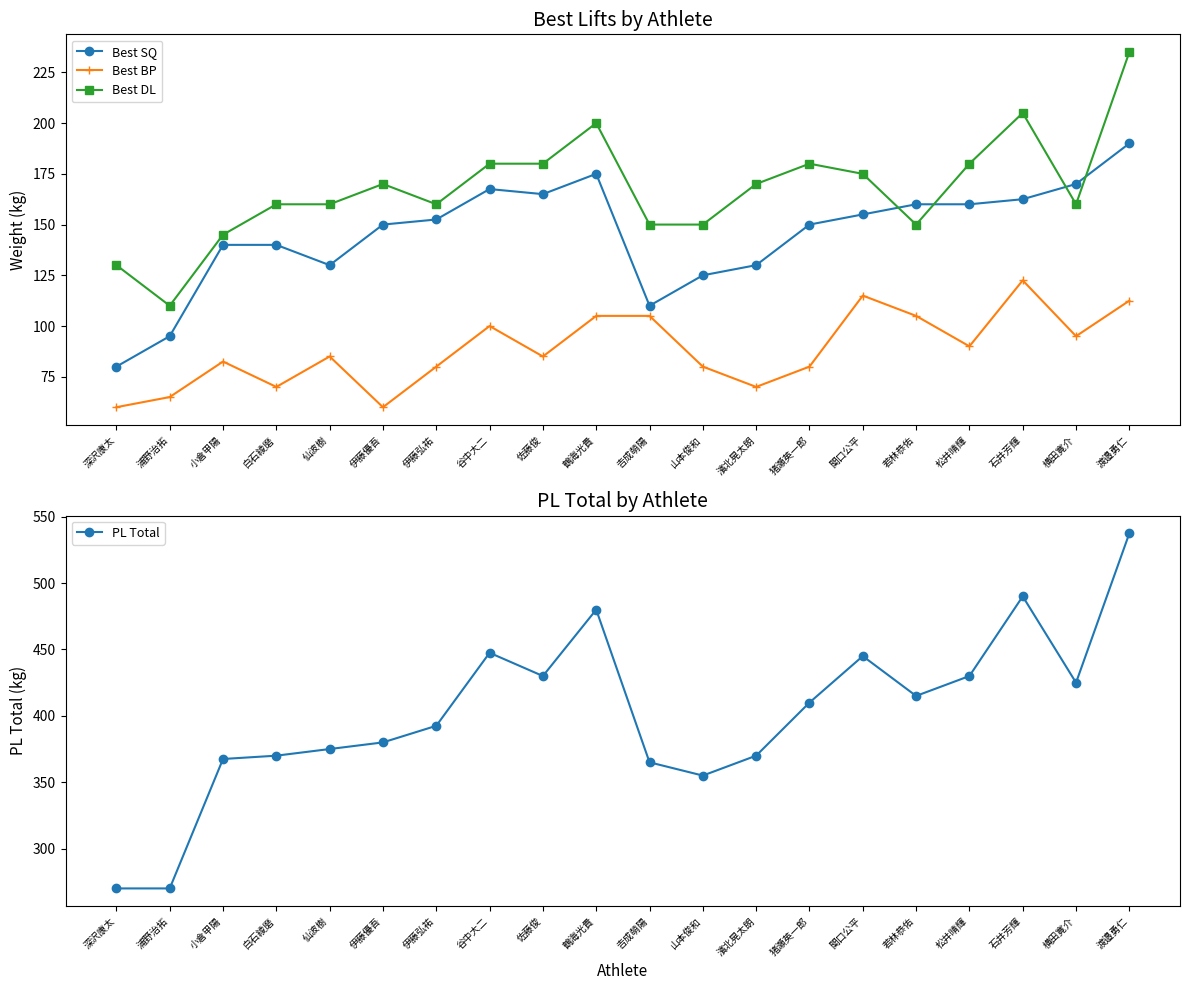

Reading left to right, transcribe all the data shown in this chart.

Best SQ: 80.0	95.0	140.0	140.0	130.0	150.0	152.5	167.5	165.0	175.0	110.0	125.0	130.0	150.0	155.0	160.0	160.0	162.5	170.0	190.0
Best BP: 60.0	65.0	82.5	70.0	85.0	60.0	80.0	100.0	85.0	105.0	105.0	80.0	70.0	80.0	115.0	105.0	90.0	122.5	95.0	112.5
Best DL: 130.0	110.0	145.0	160.0	160.0	170.0	160.0	180.0	180.0	200.0	150.0	150.0	170.0	180.0	175.0	150.0	180.0	205.0	160.0	235.0
PL Total: 270.0	270.0	367.5	370.0	375.0	380.0	392.5	447.5	430.0	480.0	365.0	355.0	370.0	410.0	445.0	415.0	430.0	490.0	425.0	537.5